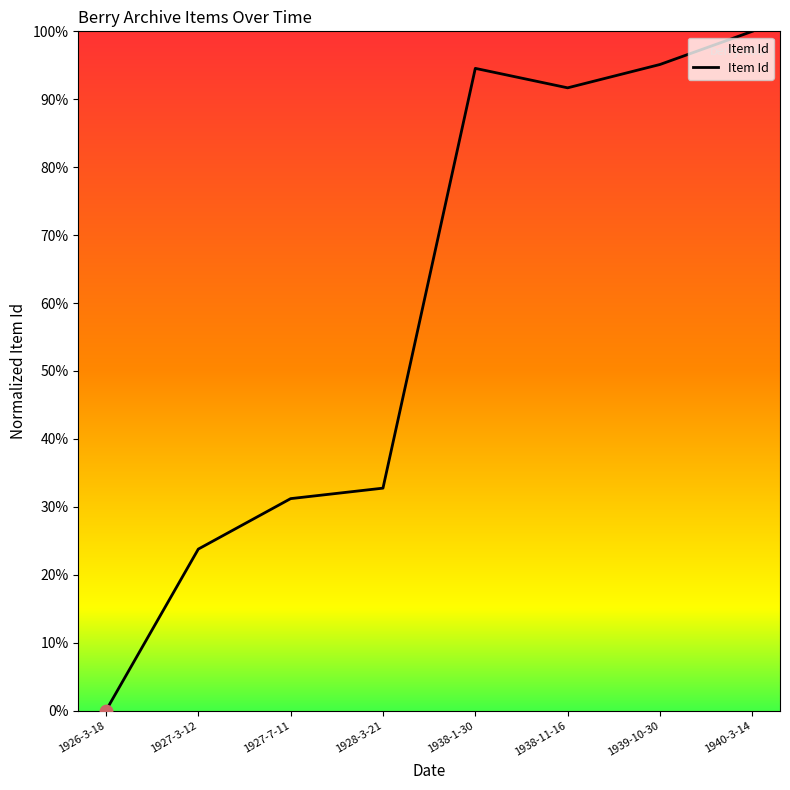

What is the change in value from 1927-7-11 to 1928-3-21?

+1.5